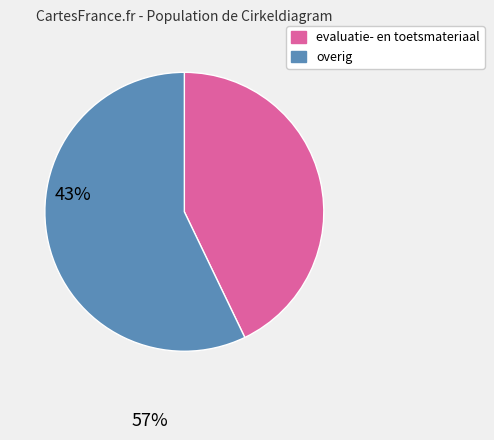

Does any single category account for the majority?

Yes